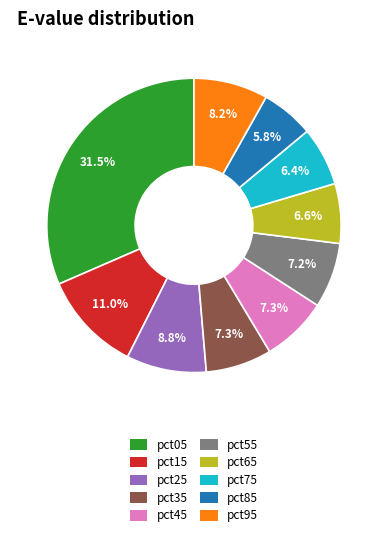

To the nearest percent, what is the difference between the largest and smallest slice percentages?

26%